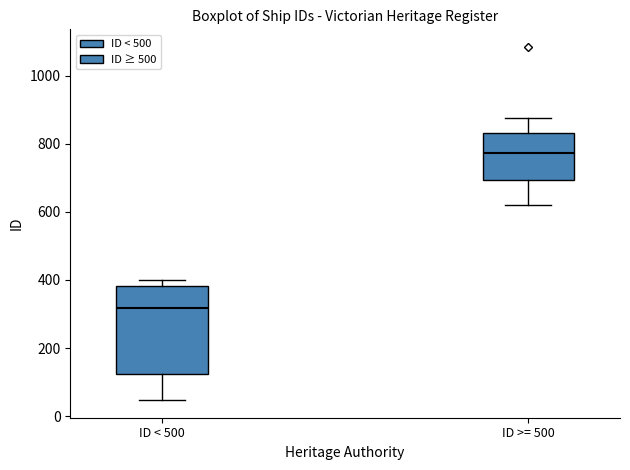

Reading left to right, read every box against the y-axis: the position of its median line, the range the box covers, and the ends of its whiskers. The values are not printed on the chart, so give them approximately, as read against the axis.

ID < 500: median 320, box 120 to 380, whiskers 40 to 400
ID >= 500: median 780, box 700 to 840, whiskers 620 to 880